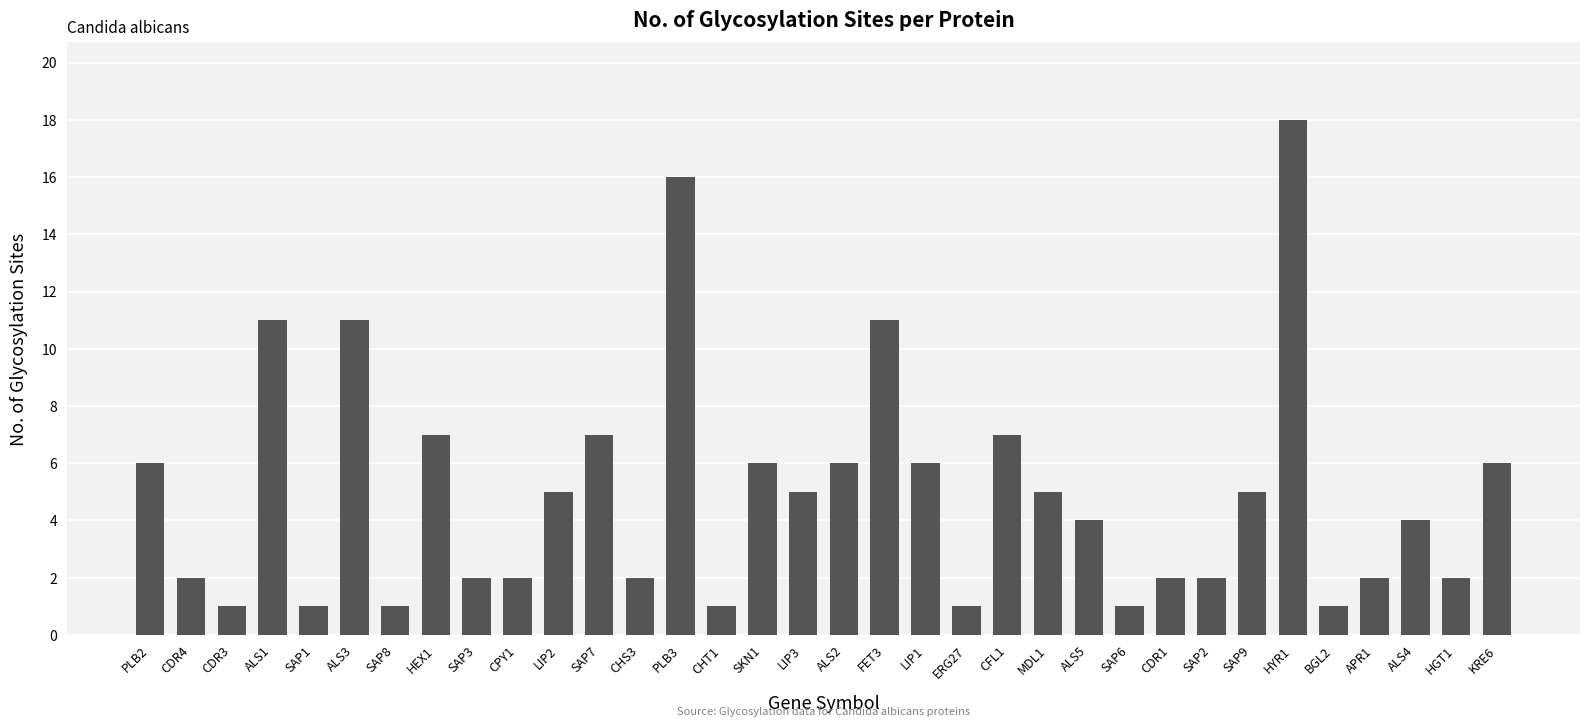

Reading left to right, what are all the values shown in this chart?

PLB2=6	CDR4=2	CDR3=1	ALS1=11	SAP1=1	ALS3=11	SAP8=1	HEX1=7	SAP3=2	CPY1=2	LIP2=5	SAP7=7	CHS3=2	PLB3=16	CHT1=1	SKN1=6	LIP3=5	ALS2=6	FET3=11	LIP1=6	ERG27=1	CFL1=7	MDL1=5	ALS5=4	SAP6=1	CDR1=2	SAP2=2	SAP9=5	HYR1=18	BGL2=1	APR1=2	ALS4=4	HGT1=2	KRE6=6